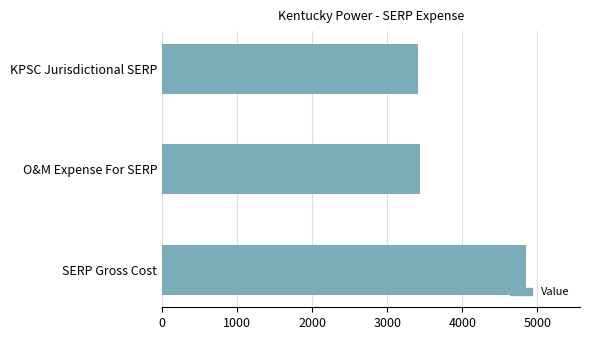

Approximately how many times larger is the value at KPSC Jurisdictional SERP compared to SERP Gross Cost?

0.7